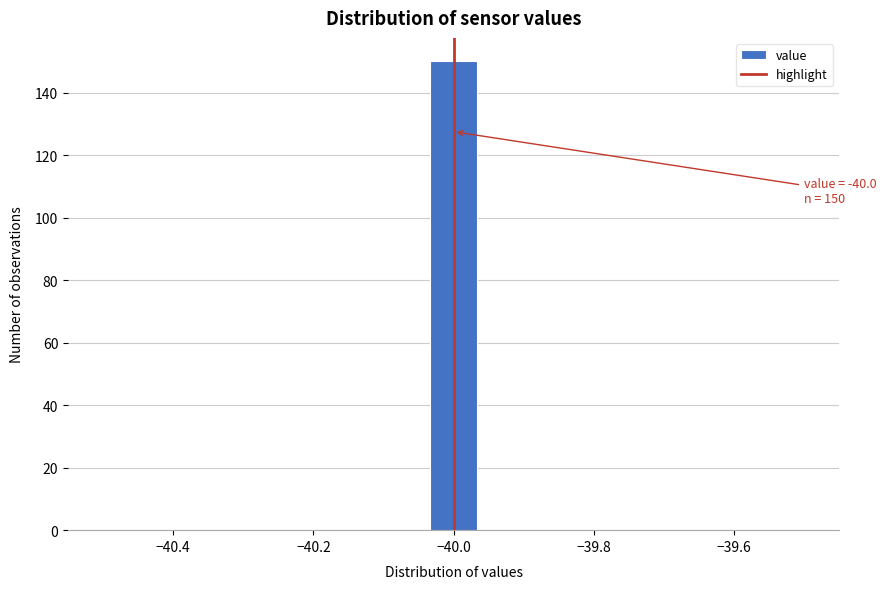

Read against the x-axis, roughly where is the centre of the tallest bar?

-40.00